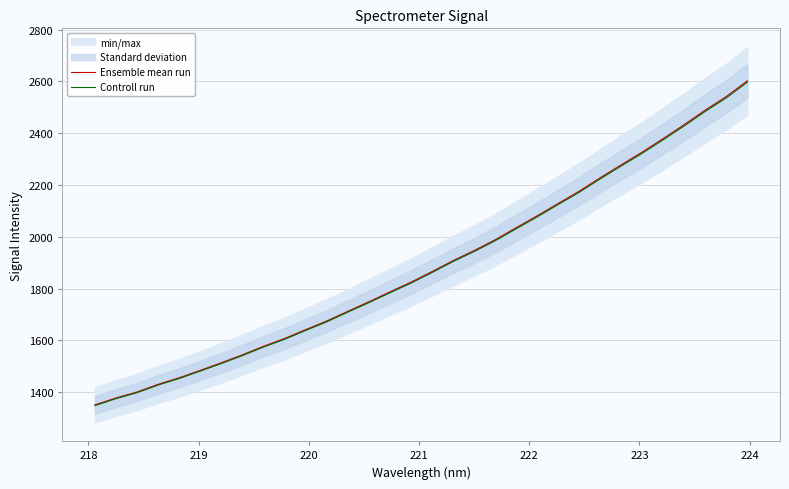

What is the minimum value for Controll run?

1348.6